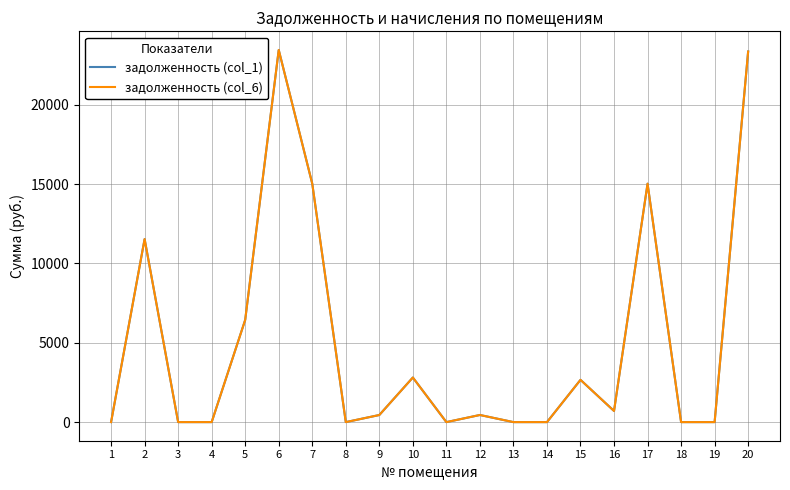

What is the value of the задолженность (col_6) point at the 15th from the left?

2663.5